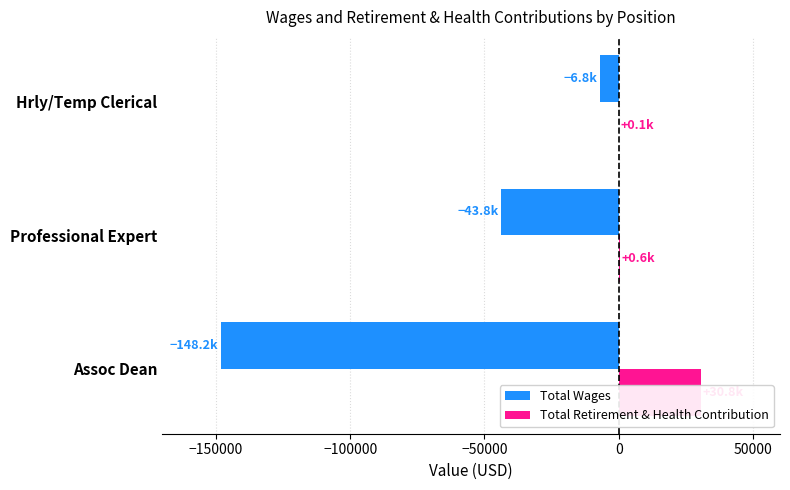

The value of Total Retirement & Health Contribution at Professional Expert is 818. True or false?

False